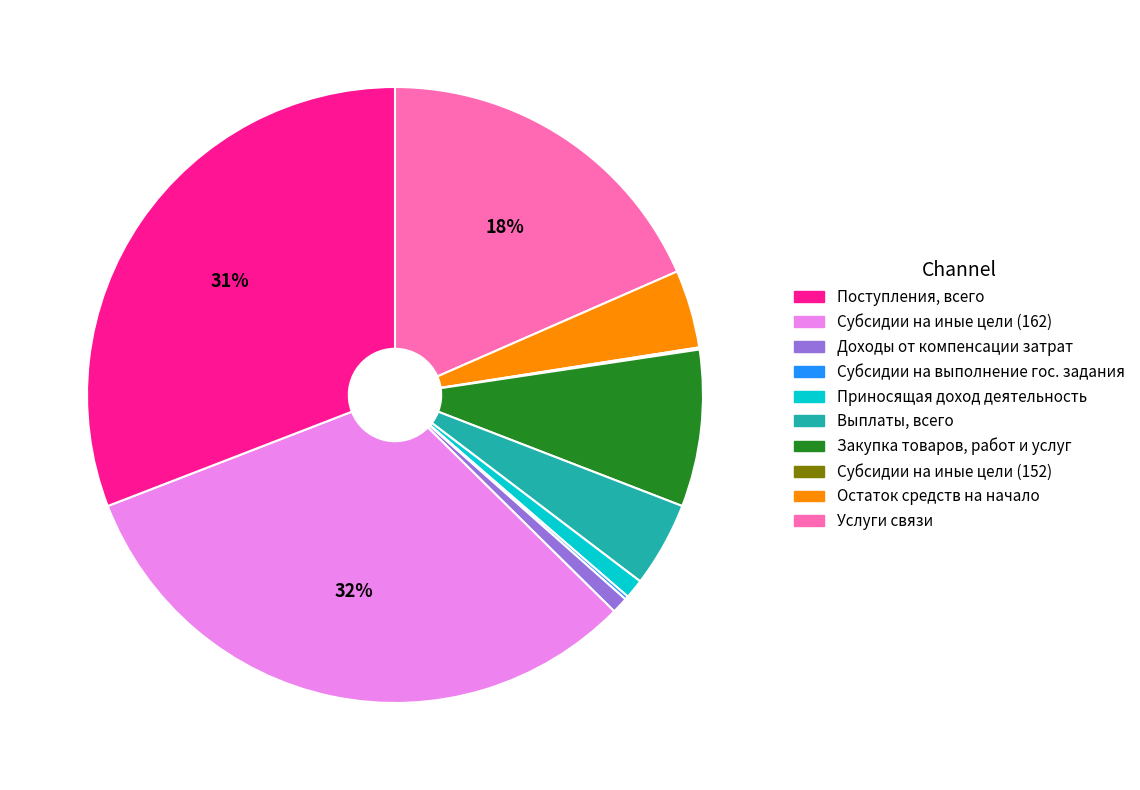

Is there any slice that represents more than half of the pie?

No